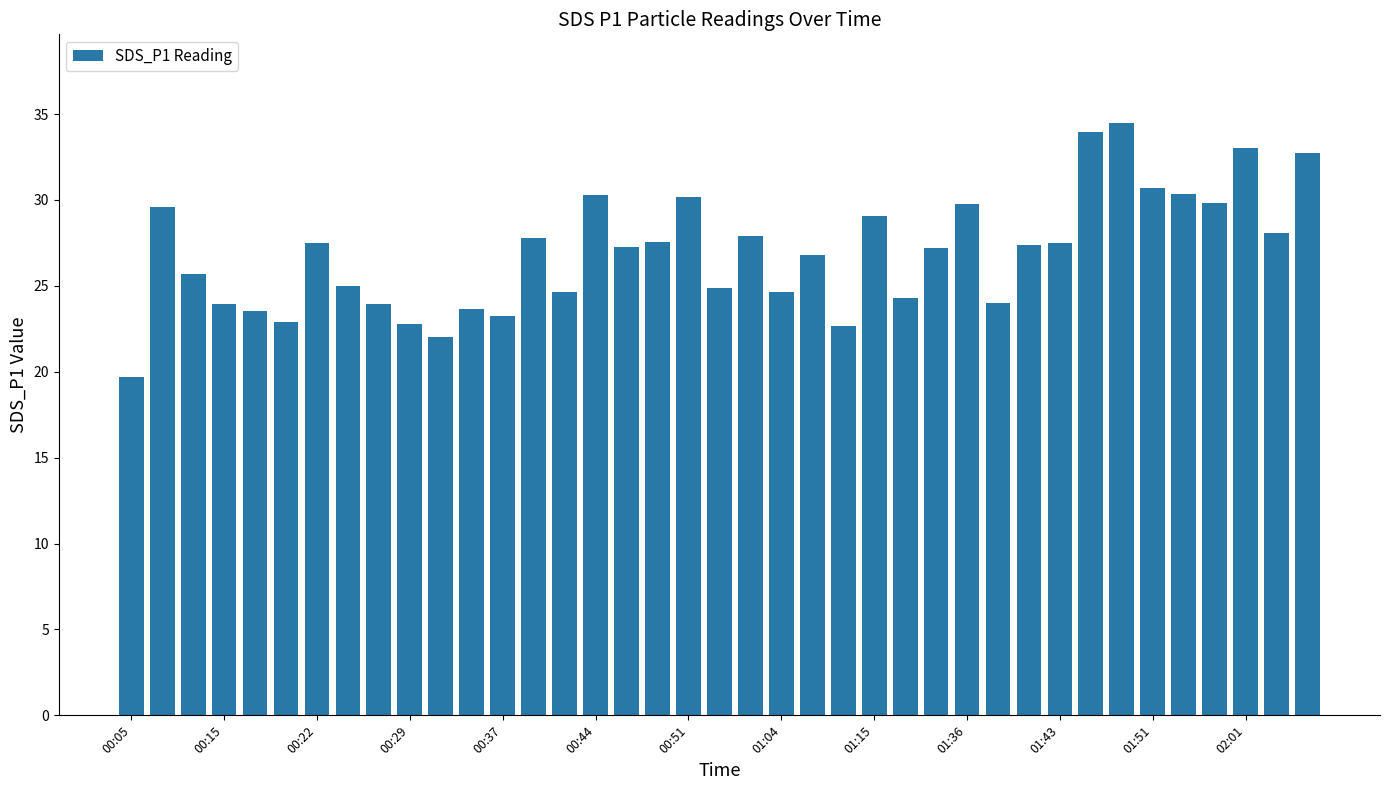

What is the value of the 36th bar from the left?

29.8